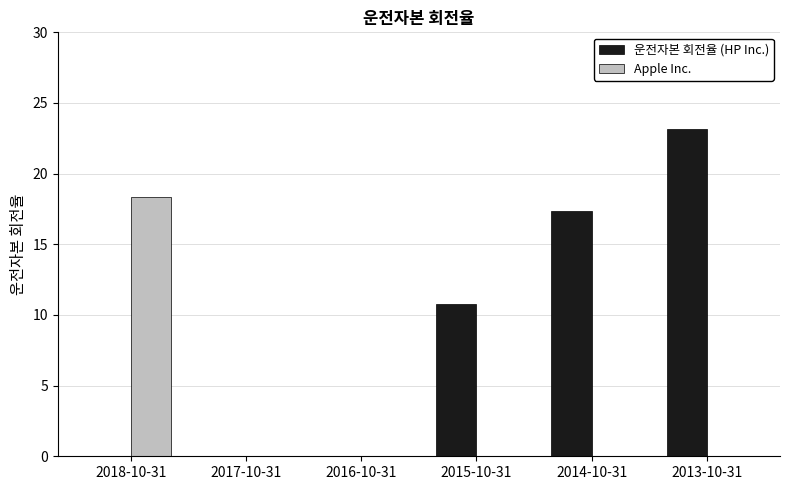

Which series has the largest range (max minus min)?

운전자본 회전율 (HP Inc.)